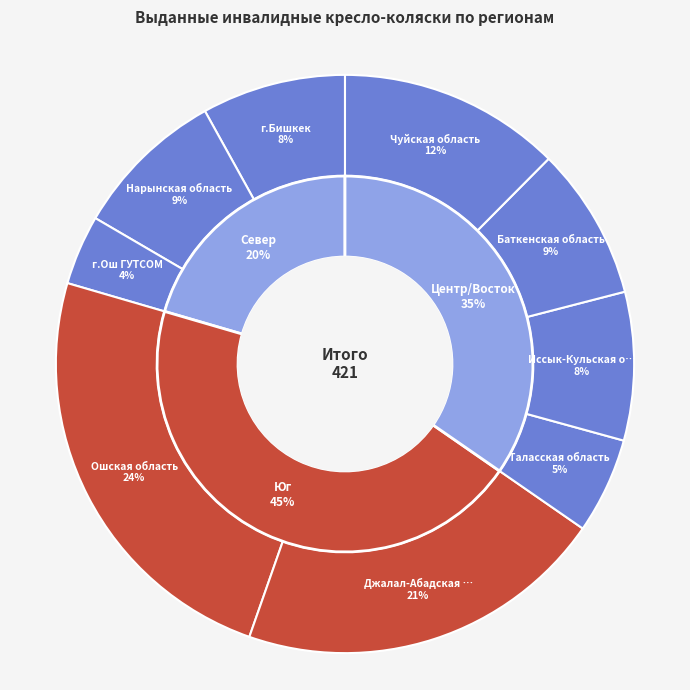

Rank the categories by value from lowest to highest.

г.Ош ГУТСОМ, Таласская область, г.Бишкек, Иссык-Кульская область, Нарынская область, Баткенская область, Чуйская область, Джалал-Абадская область, Ошская область